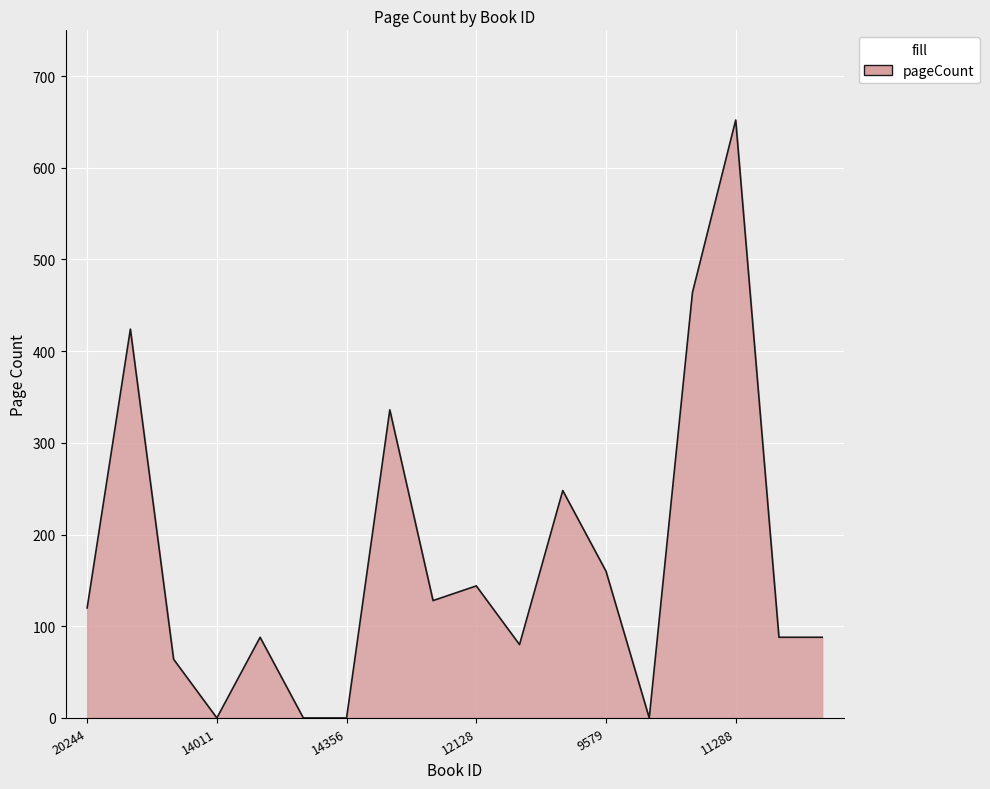

What is the difference between the maximum and minimum values?

652